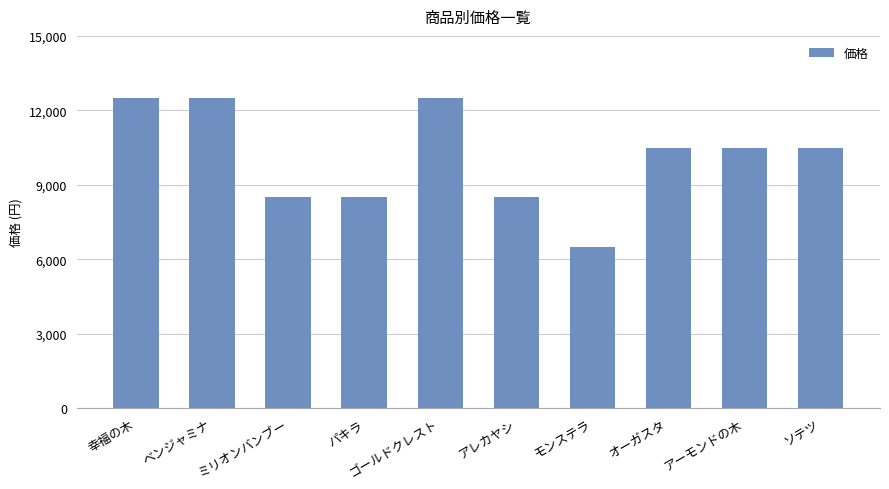

What is the difference between the maximum and minimum values?

6000